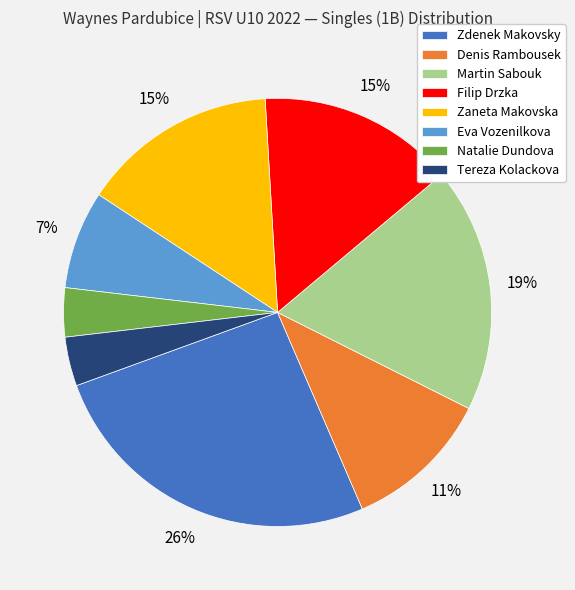

To the nearest percent, what is the average slice percentage?

12%